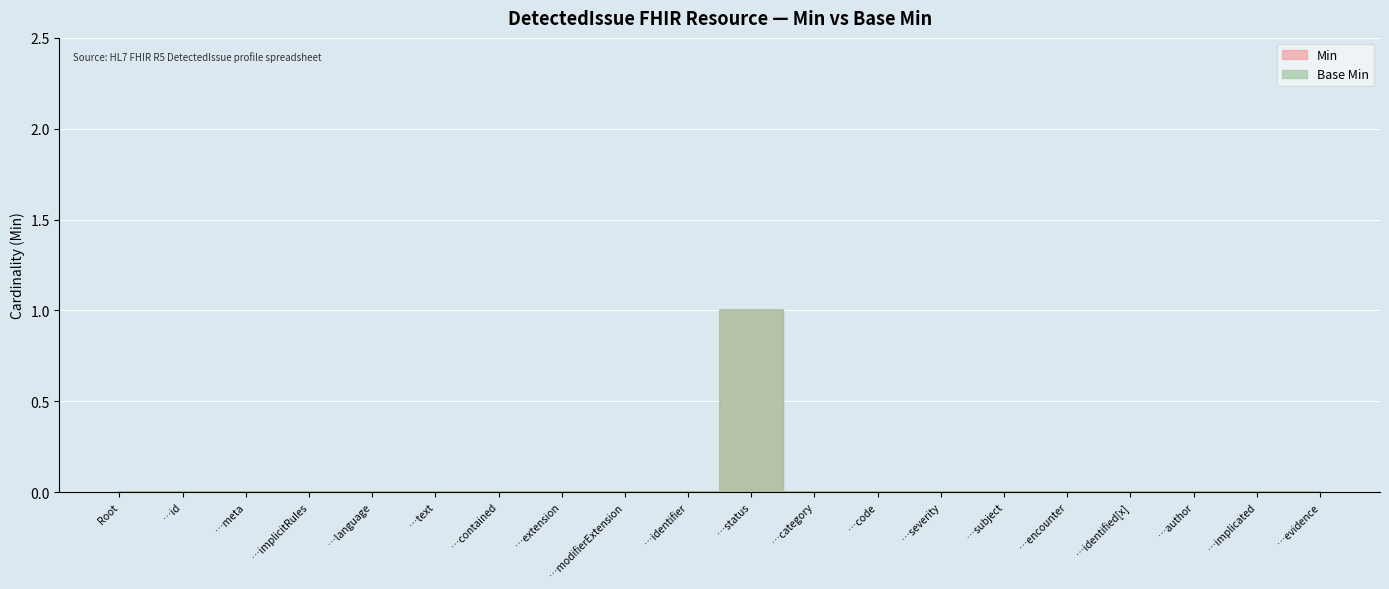

How many values in the Base Min series exceed 0?

1